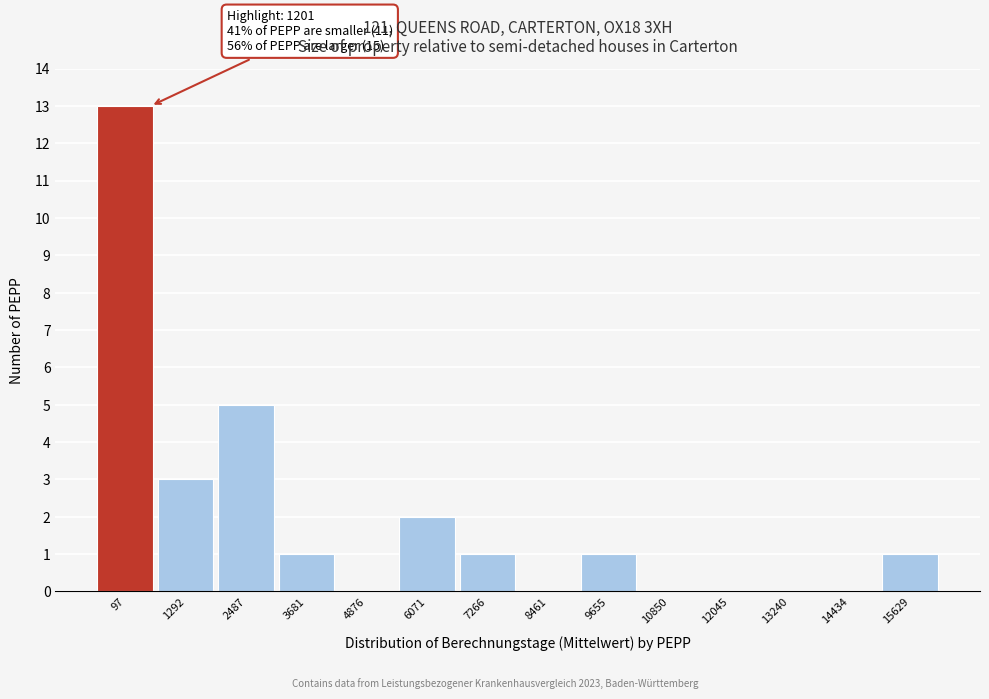

Reading right to left, transcribe all the data shown in this chart.

15629=1	14434=0	13240=0	12045=0	10850=0	9655=1	8461=0	7266=1	6071=2	4876=0	3681=1	2487=5	1292=3	97=13